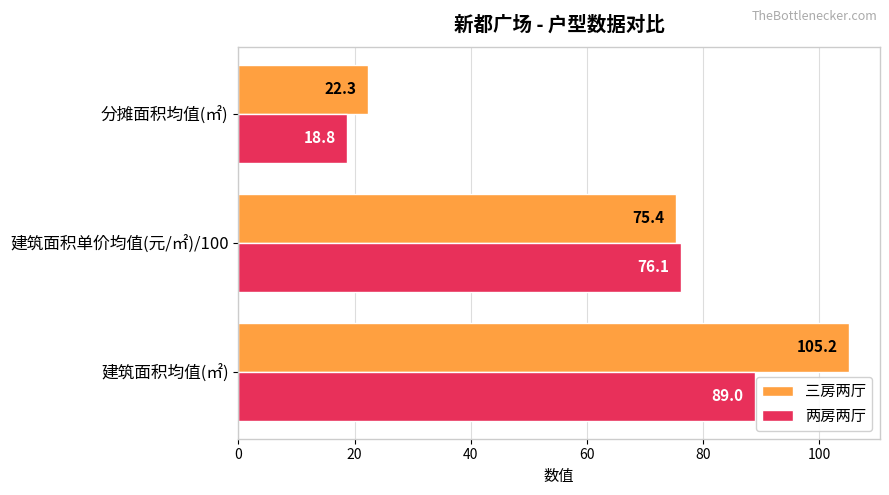

What is the difference between the maximum and minimum values in the 三房两厅 series?

82.9